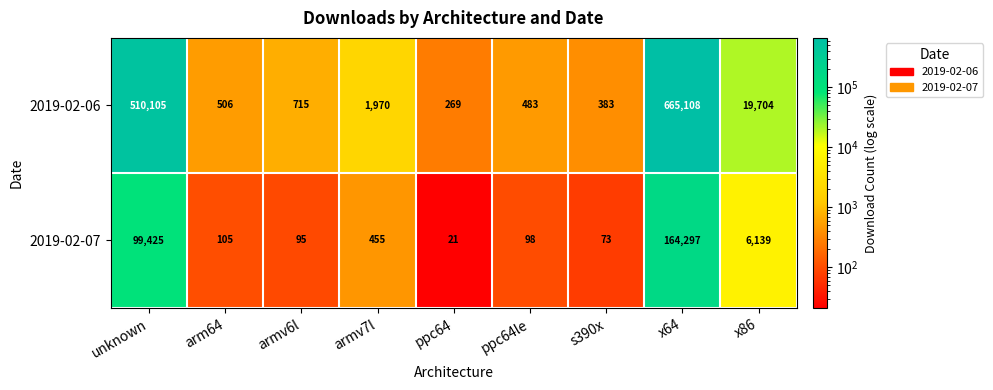

At which label is 2019-02-06 closest to 332688?

unknown